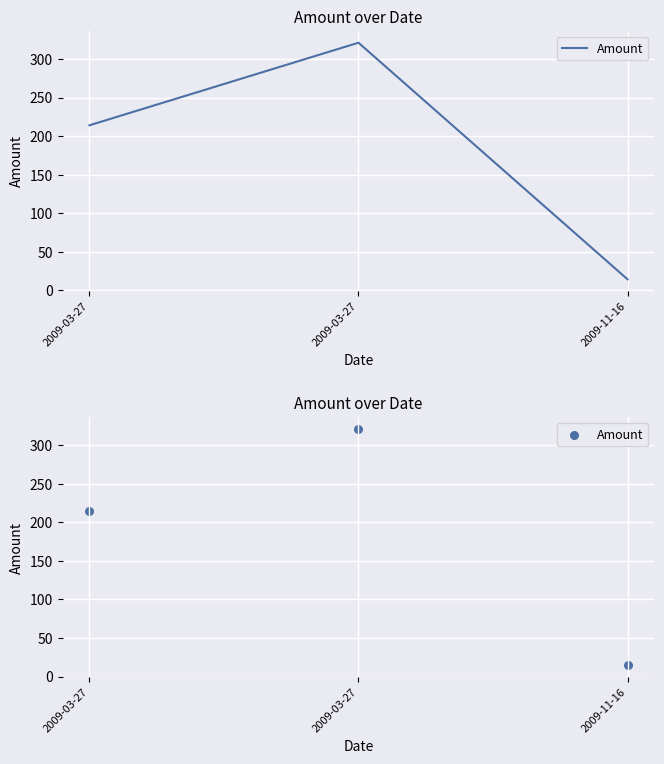

Between 2009-03-27 and 2009-03-27, which is larger?

2009-03-27